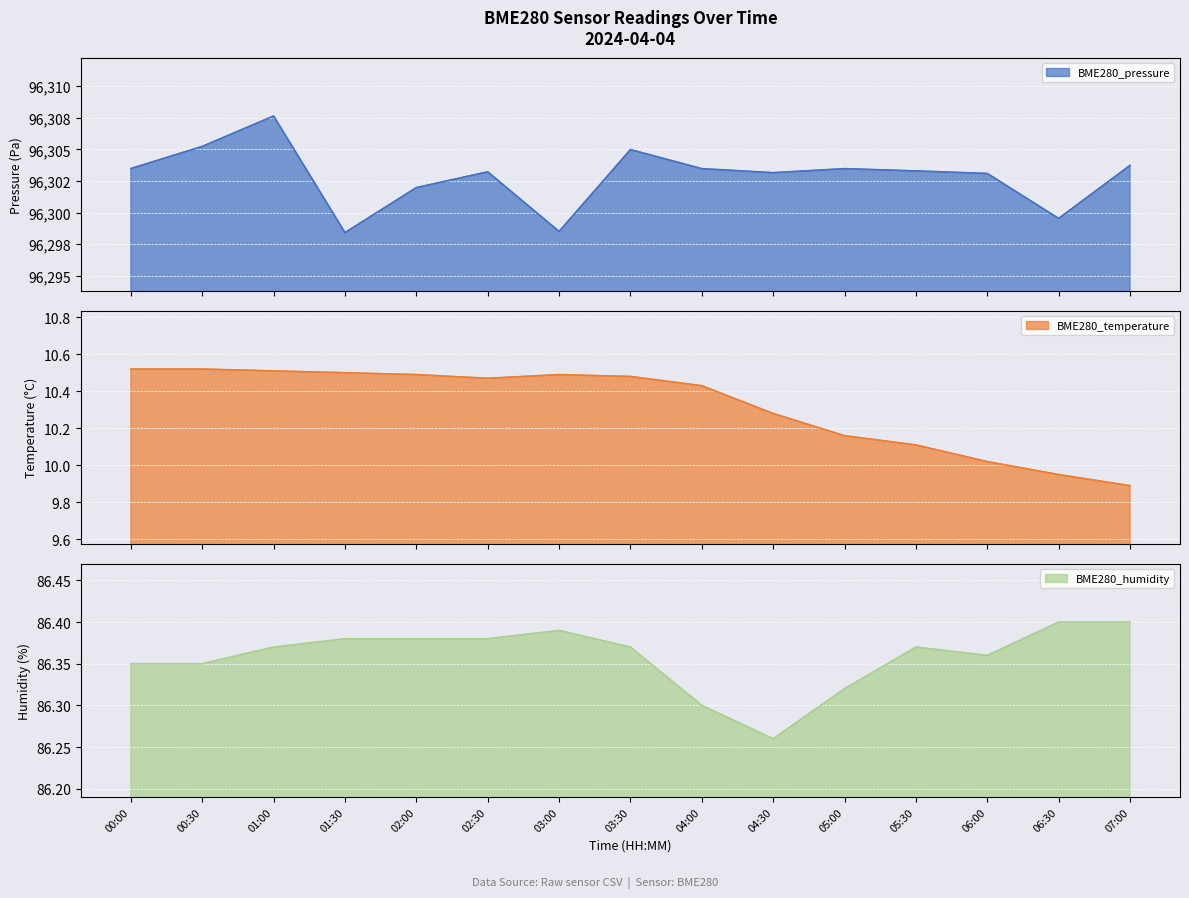

Between 00:00 and 03:30, which series saw the biggest shift?

BME280_pressure